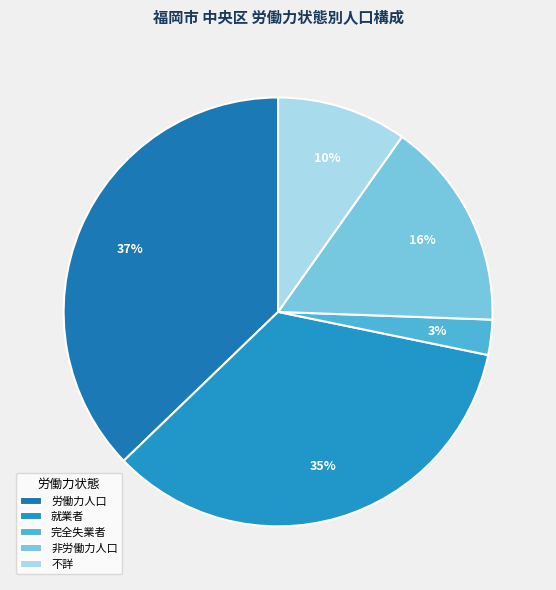

Which category has the biggest portion of the pie?

労働力人口